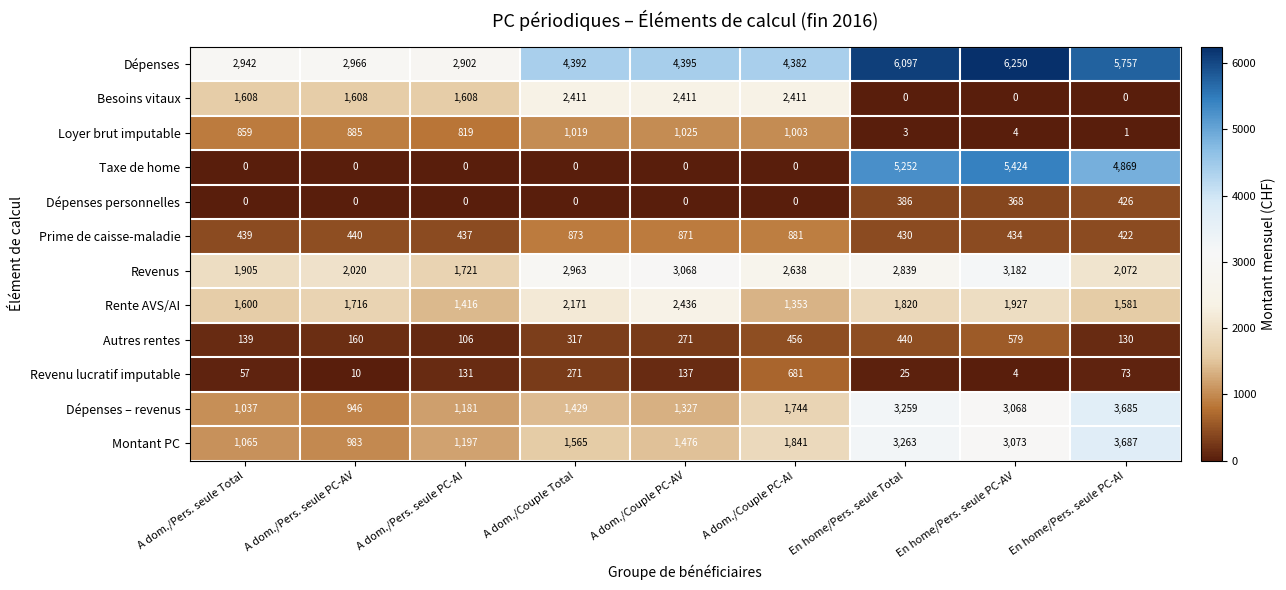

Where is Montant PC nearest to the value 2335?

A dom./Couple PC-AI